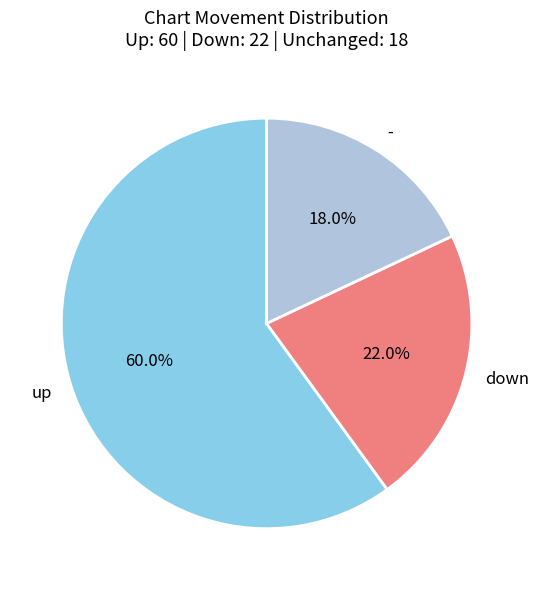

Which category accounts for the majority?

up